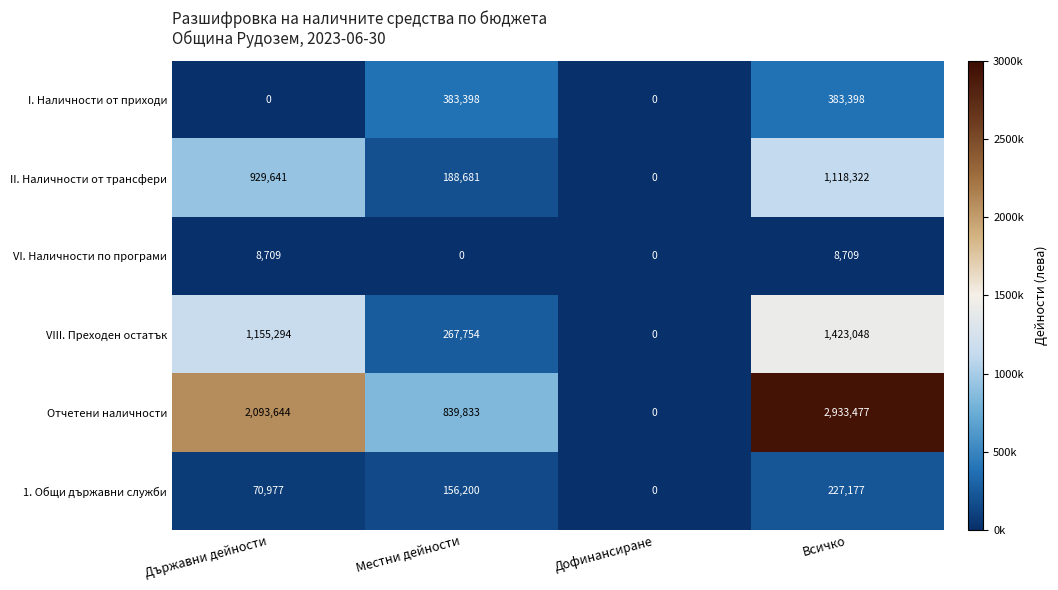

What is the difference between the maximum and minimum values in the VI. Наличности по програми series?

8709